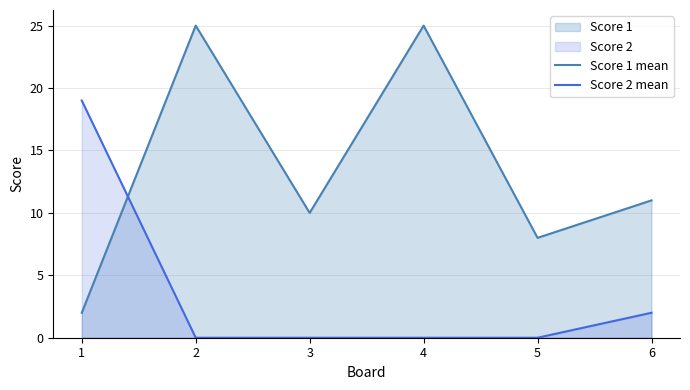

How many distinct data groups are displayed?

2